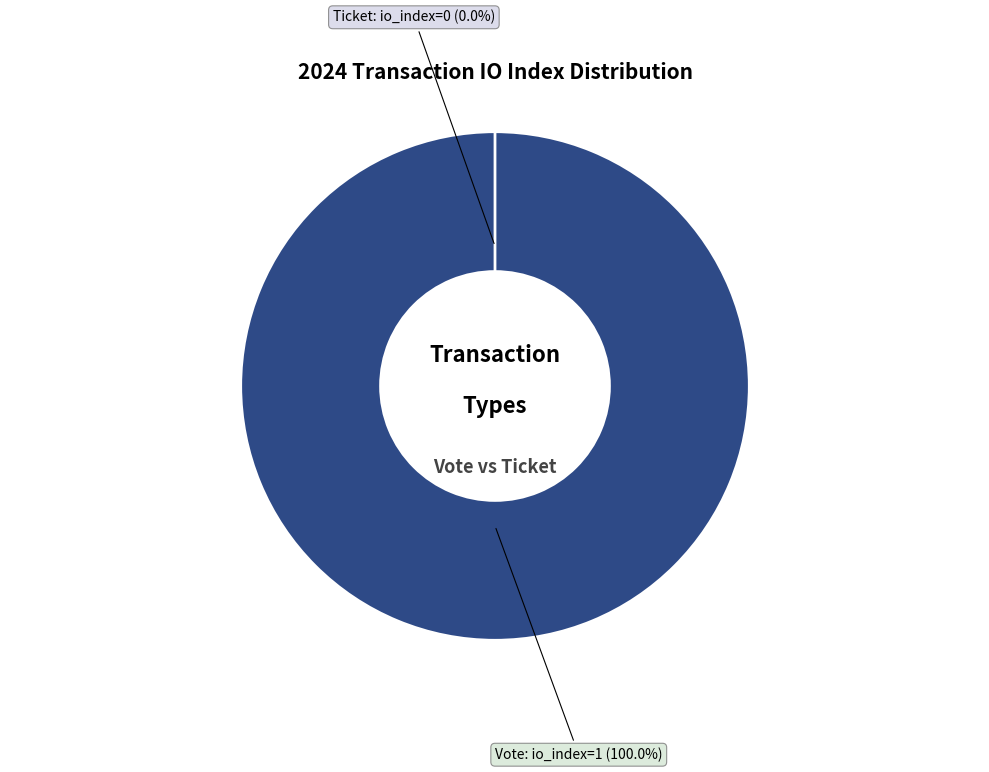

Rank the categories by value from lowest to highest.

Ticket (io_index=0), Vote (io_index=1)